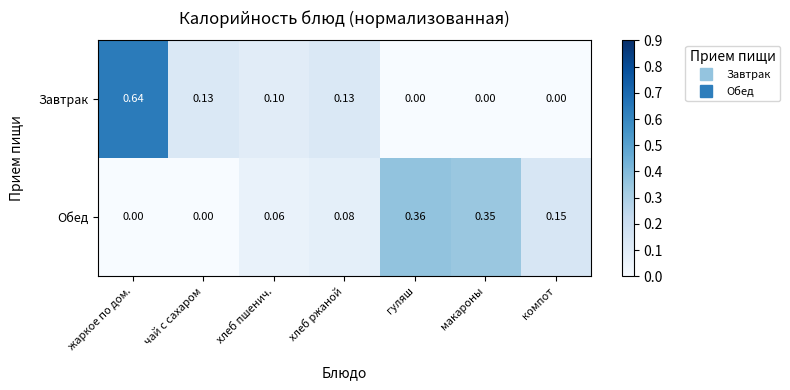

Which series has the largest range (max minus min)?

Завтрак